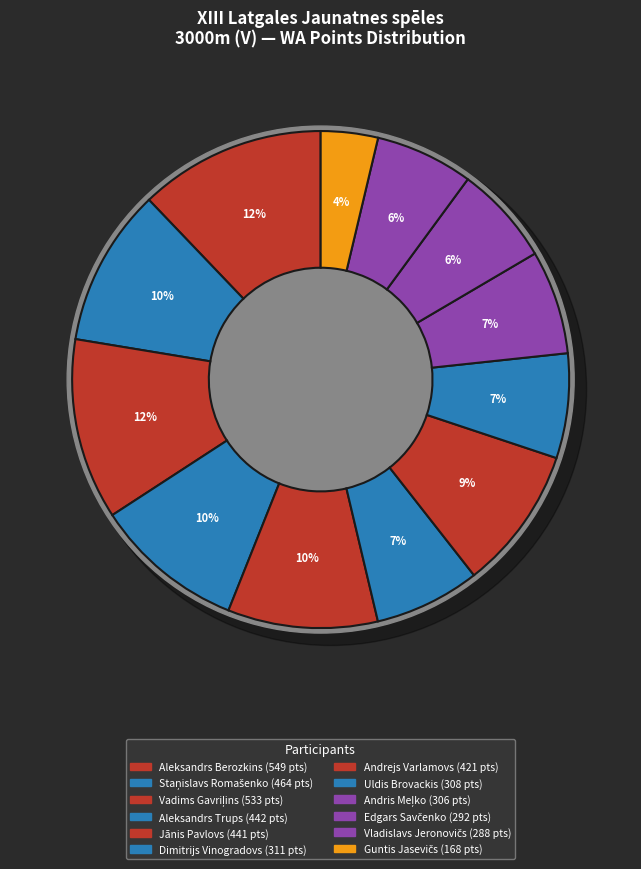

What percentage is NOT represented by Uldis Brovackis?

93.2%